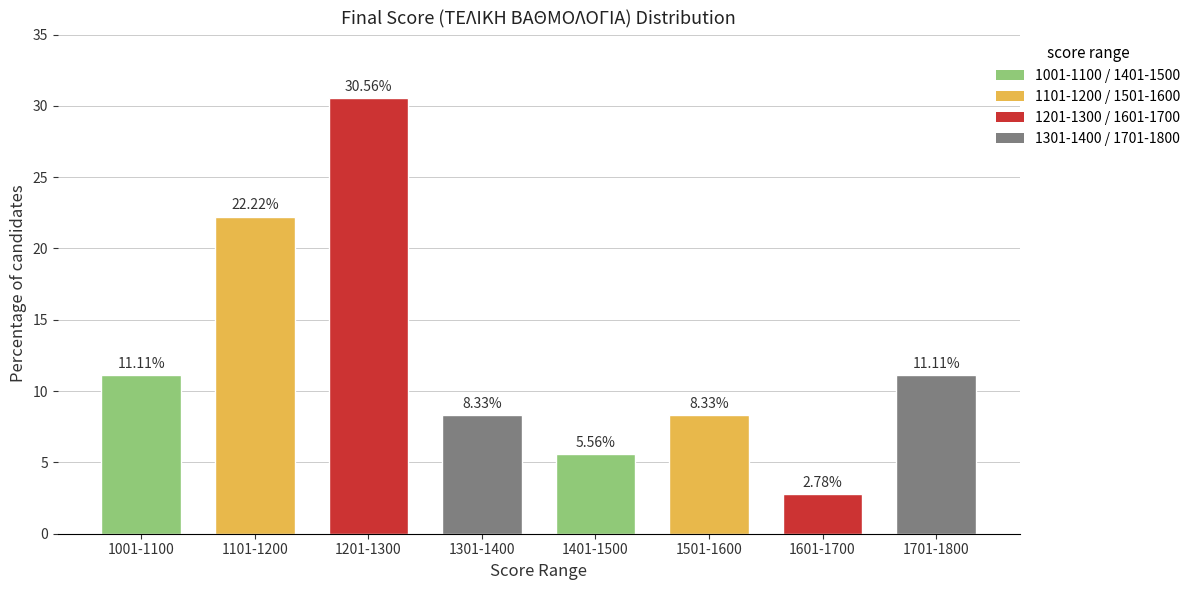

What is the change in value from 1501-1600 to 1701-1800?

+2.8